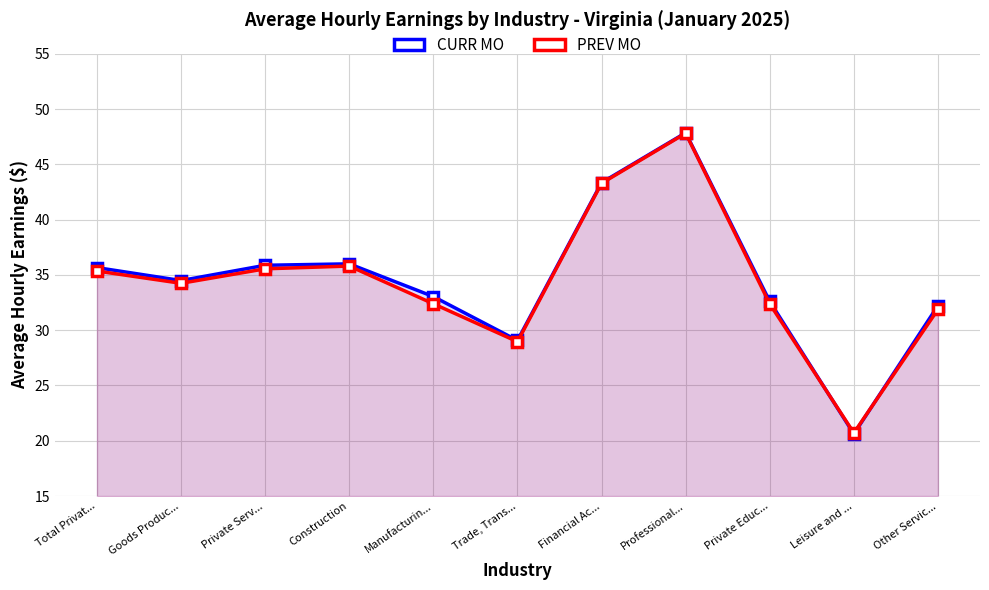

How many data points does each series have?

11